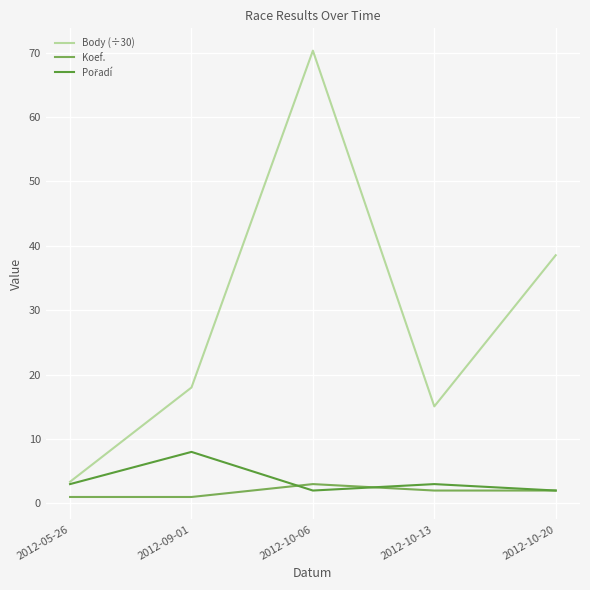

At which label is Body (÷30) closest to 36?

2012-10-20